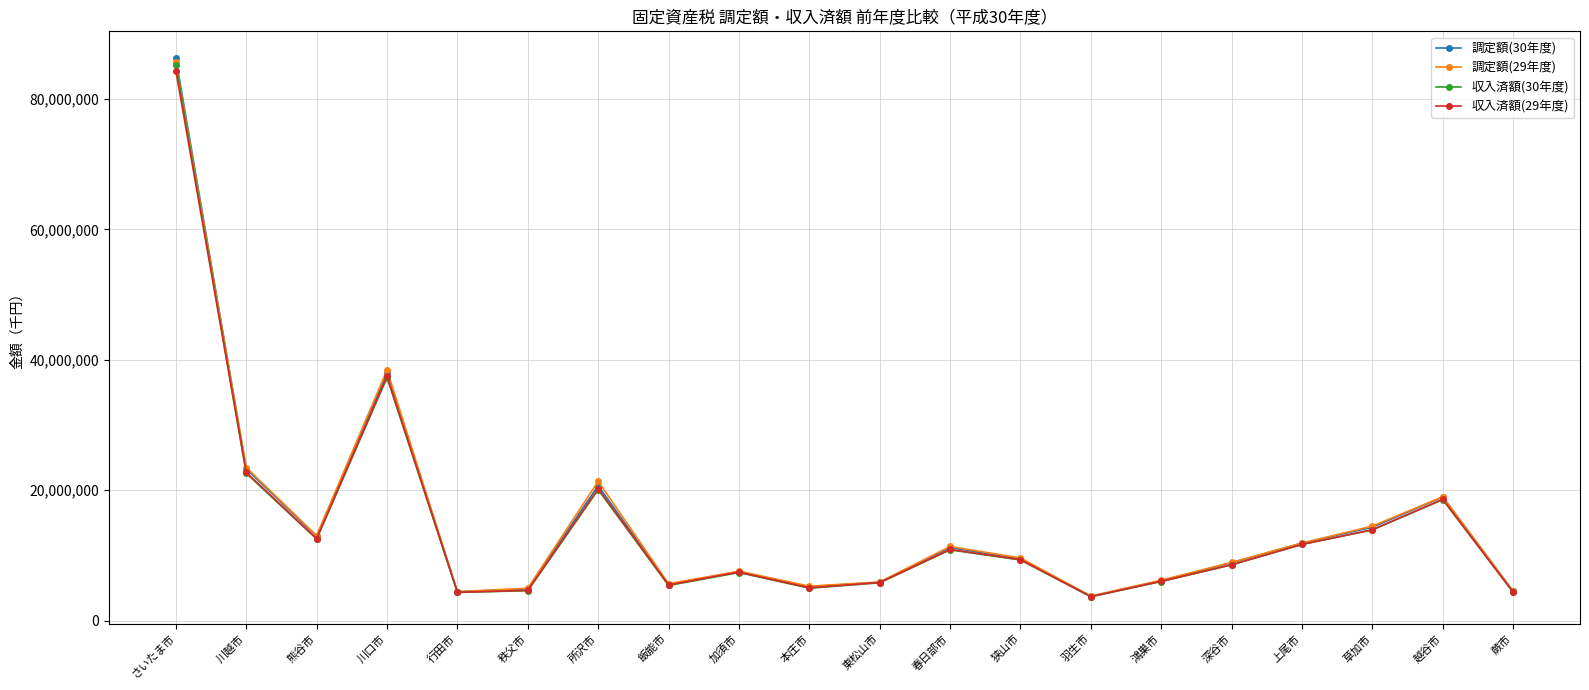

How many interior local valleys does the 収入済額(29年度) series have?

5